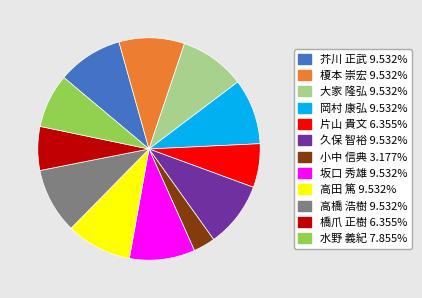

What is the ratio of the value at 榎本 崇宏 to the value at 芥川 正武?

1.0